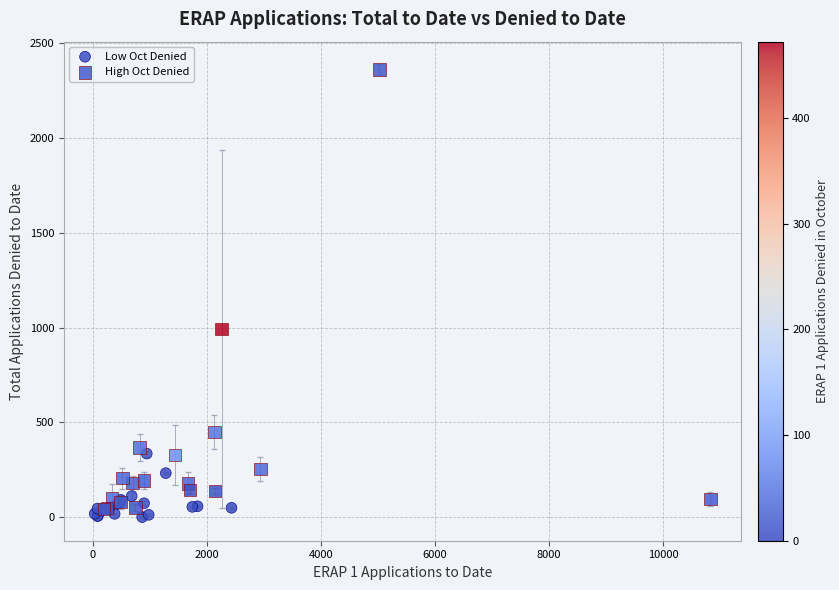

Which series contains the highest Y value?

High Oct Denied